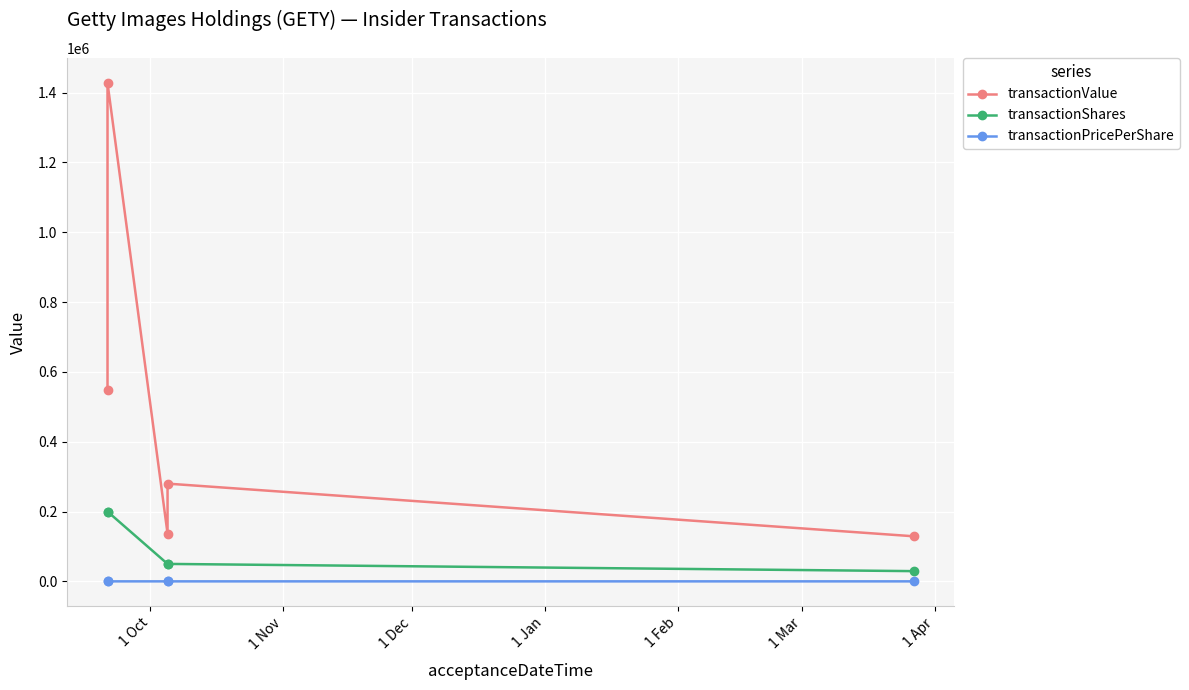

List the series in order of their peak value, lowest first.

transactionPricePerShare, transactionShares, transactionValue